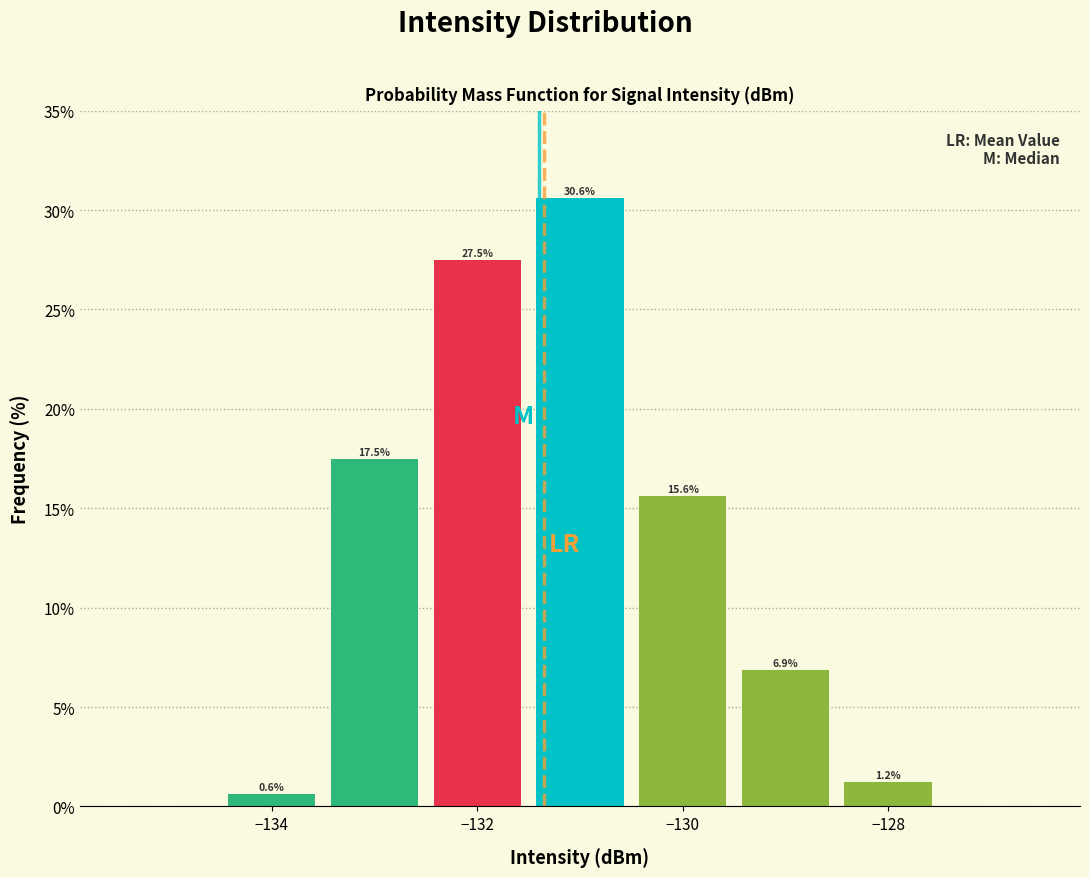

Which range on the x-axis has the tallest bar?

-131.5 to -130.5